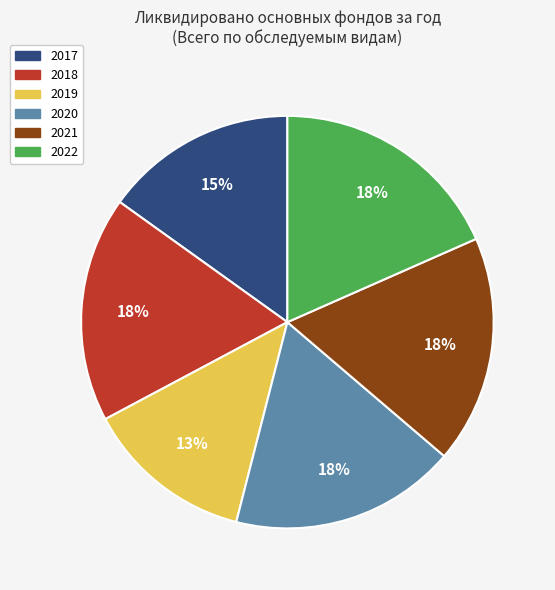

To the nearest percent, what is the difference between the largest and smallest slice percentages?

5%